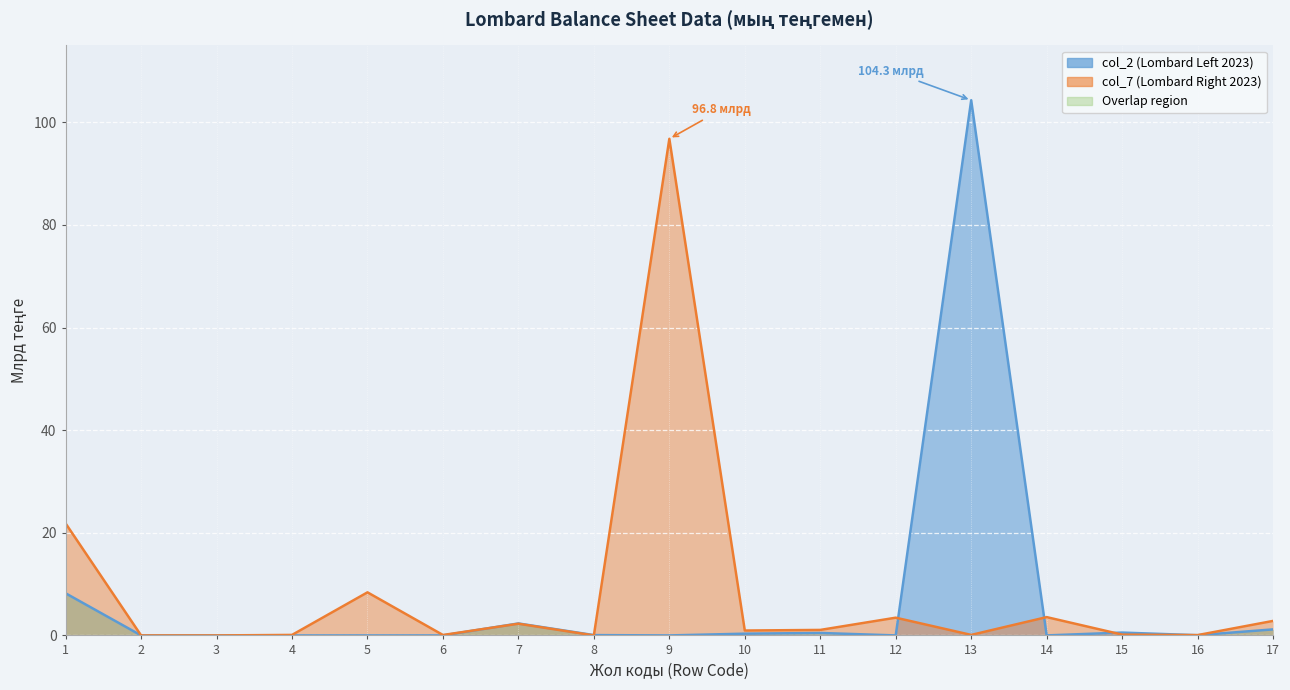

What is the value of the col_7 (2023 Right) point at the 1st from the left?

21.8